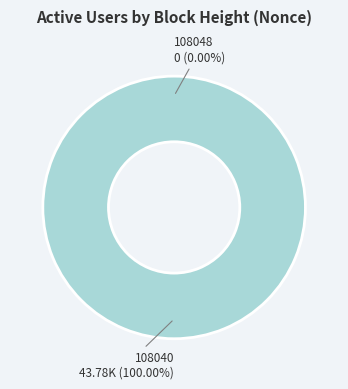

Is there a majority slice in this chart?

Yes